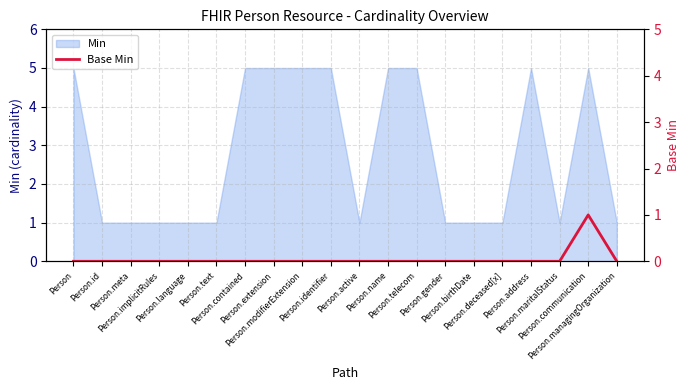

What is the label of the 8th point from the right?

Person.telecom